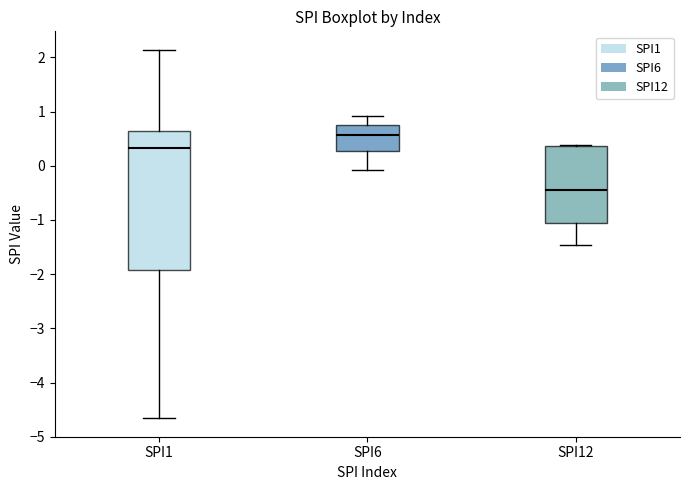

Reading left to right, transcribe this box plot: for each box, give where its median line is, the range the box spans, and where its two whiskers end, as read against the y-axis. The values are not printed on the chart, so give them approximately, as read against the axis.

SPI1: median 0.3, box -1.9 to 0.6, whiskers -4.7 to 2.1
SPI6: median 0.6, box 0.3 to 0.8, whiskers -0.1 to 0.9
SPI12: median -0.5, box -1.1 to 0.4, whiskers -1.5 to 0.4